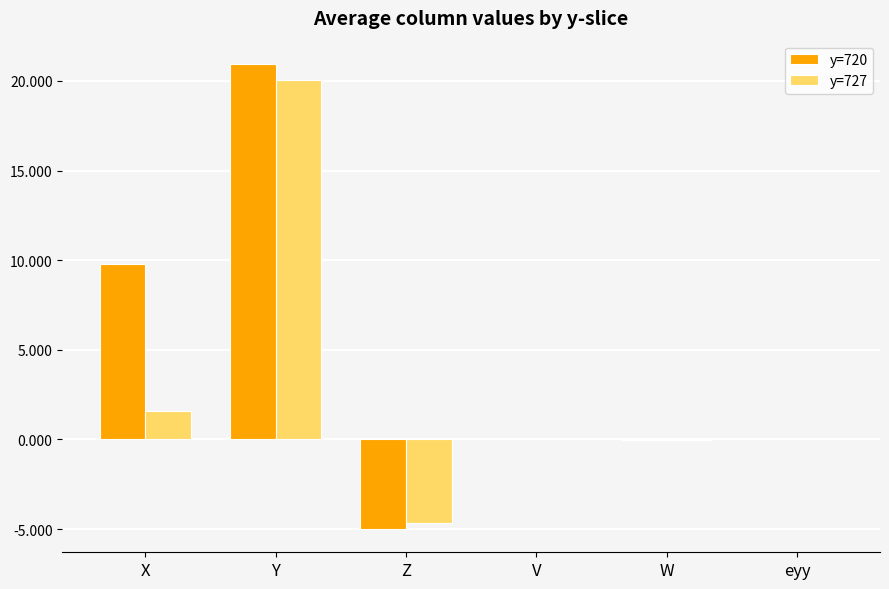

How many groups of bars are there?

6